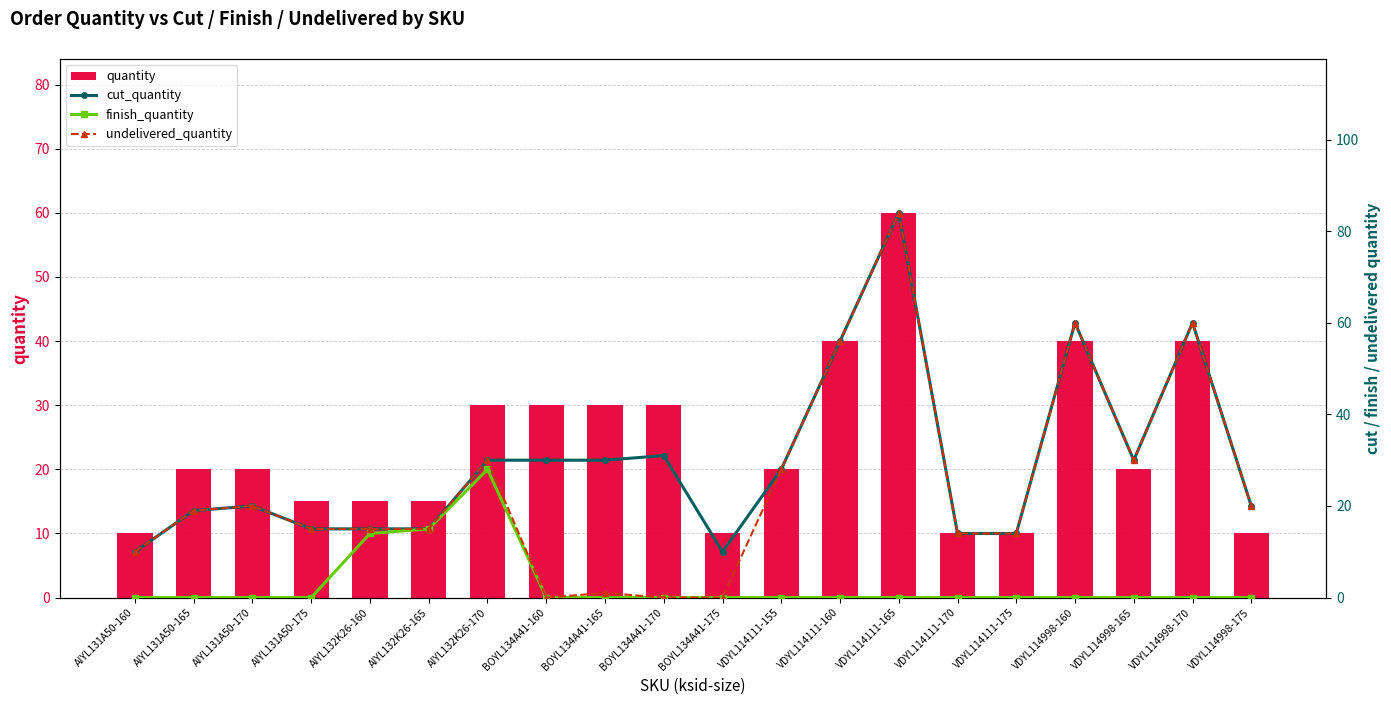

What is the difference between the maximum and minimum values in the finish_quantity series?

28